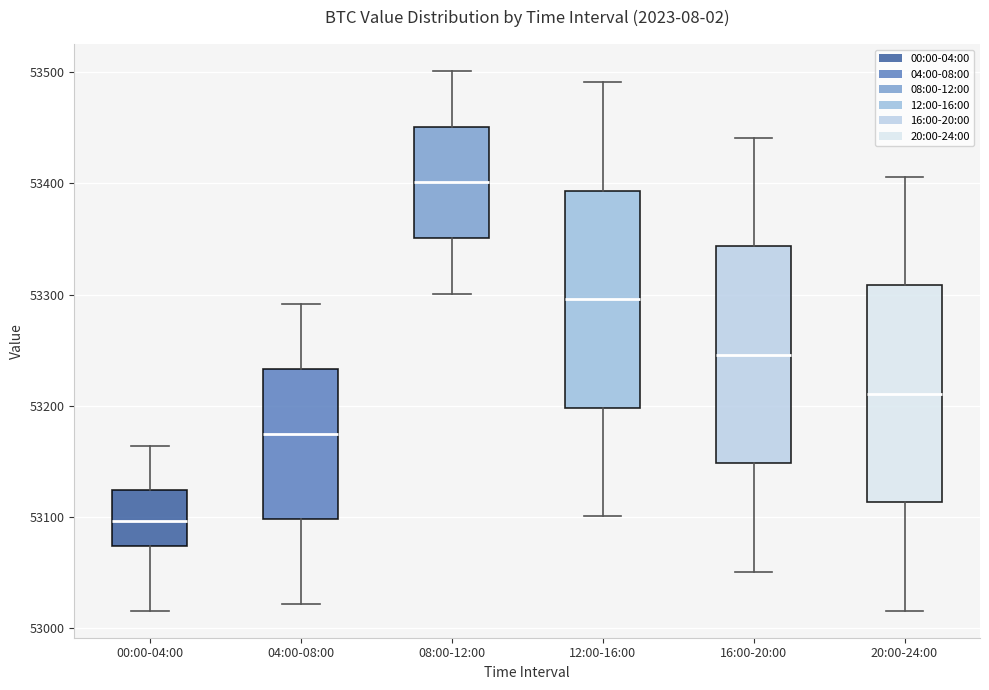

Which box has the lowest median line?

00:00-04:00